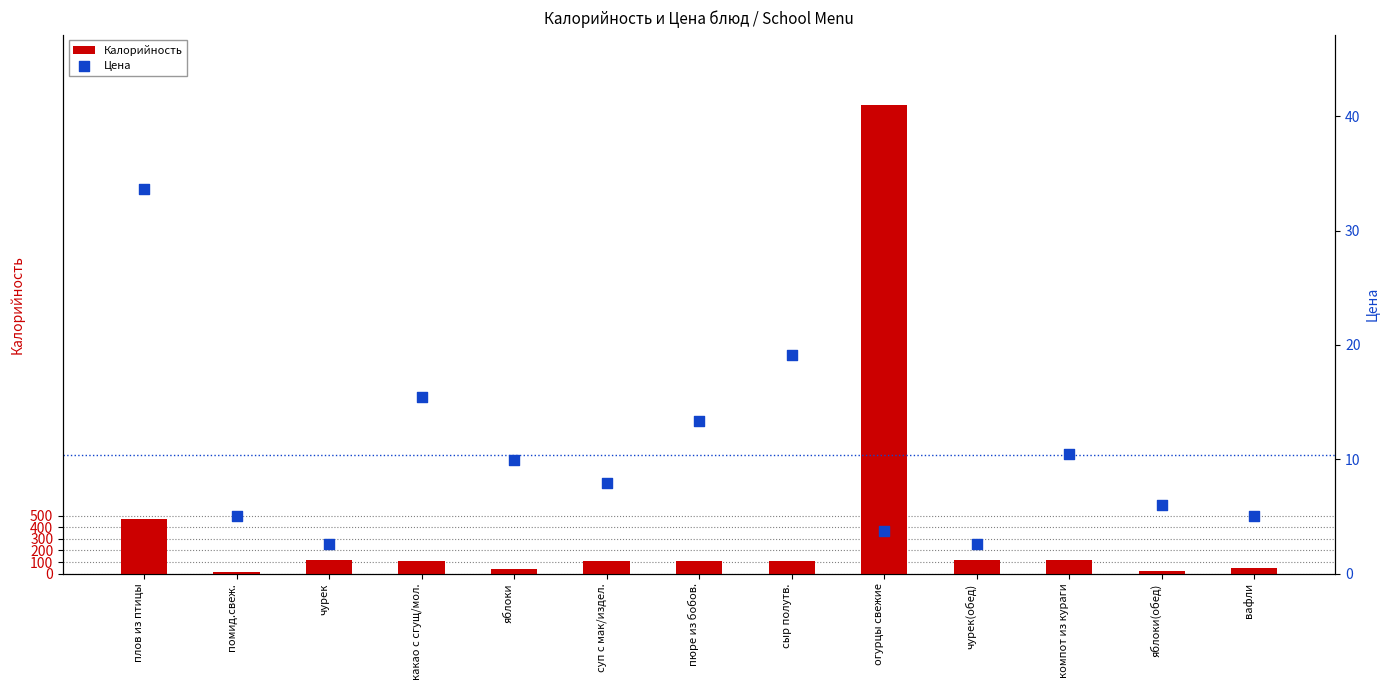

At which category is the sum across all series the highest?

огурцы свежие